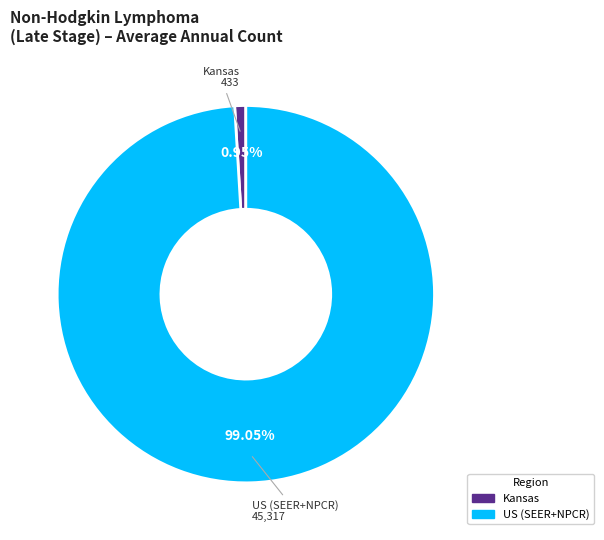

To the nearest percent, what is the difference between the largest and smallest slice percentages?

98%